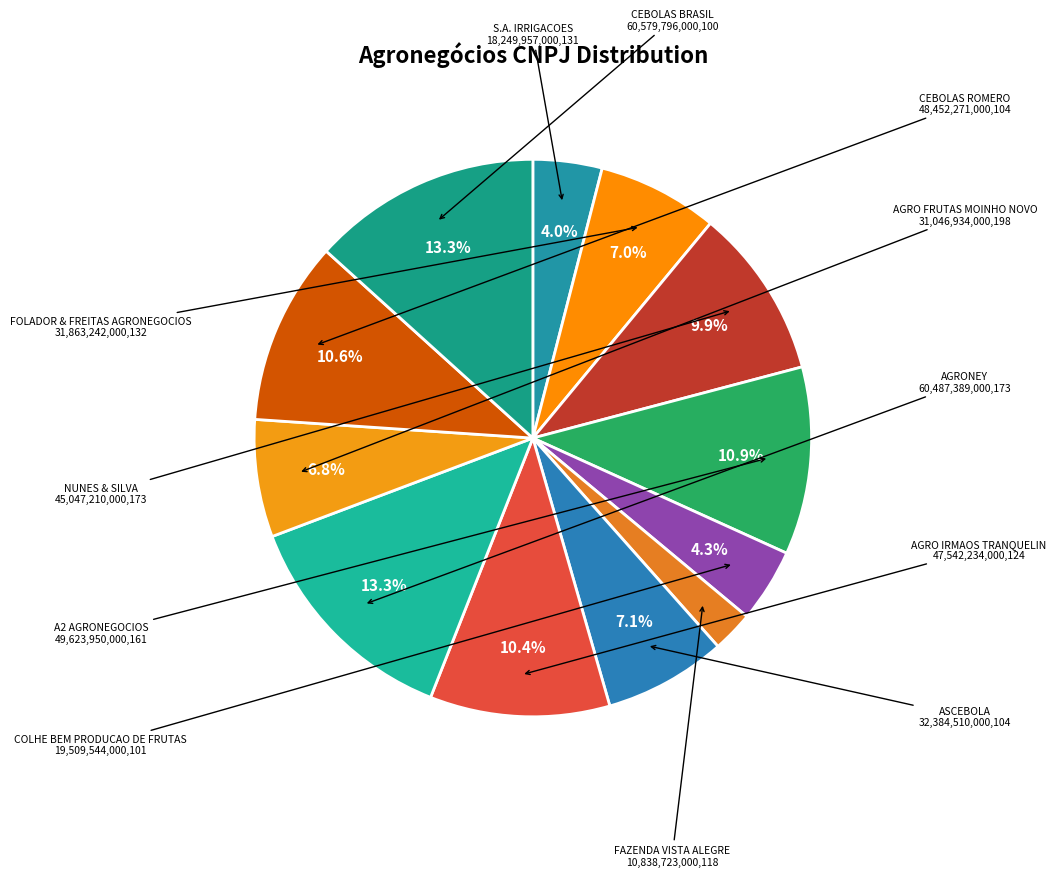

Combined, do NUNES & SILVA and COLHE BEM PRODUCAO DE FRUTAS account for over 50%?

No